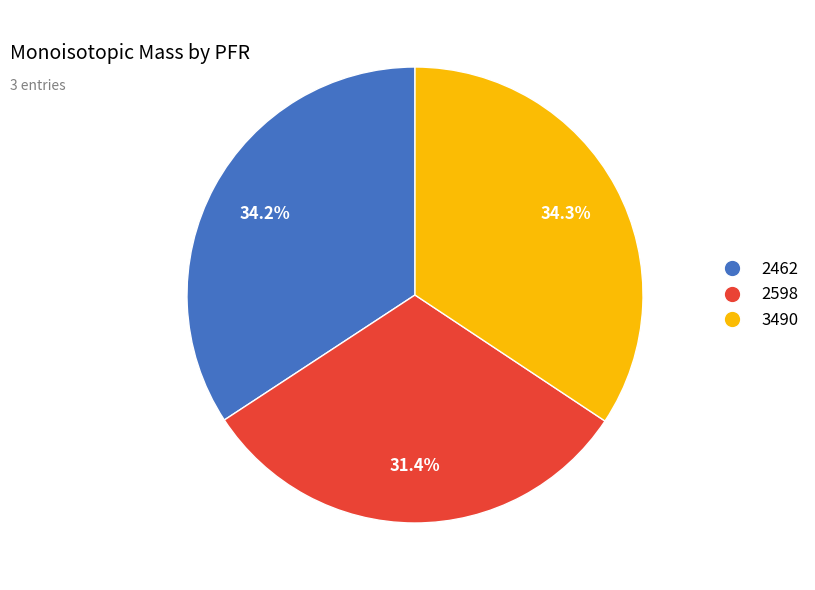

To the nearest percent, what is the difference between the 2598 and 2462 slice percentages?

3%